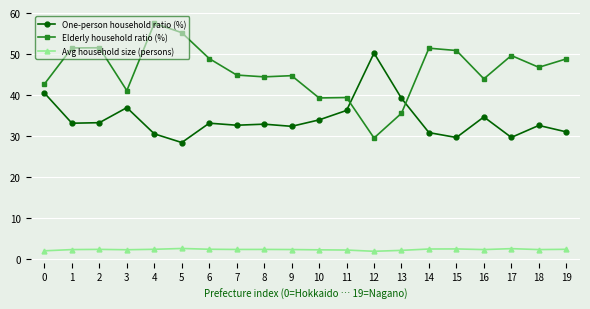

What is the value of the Elderly household ratio (%) point at the 10th from the left?

44.7